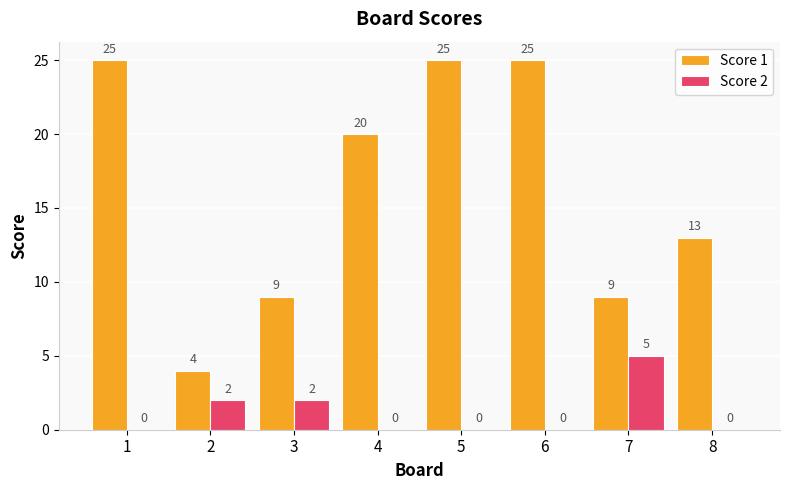

The Score 1 series shows 25 at 6. True or false?

True